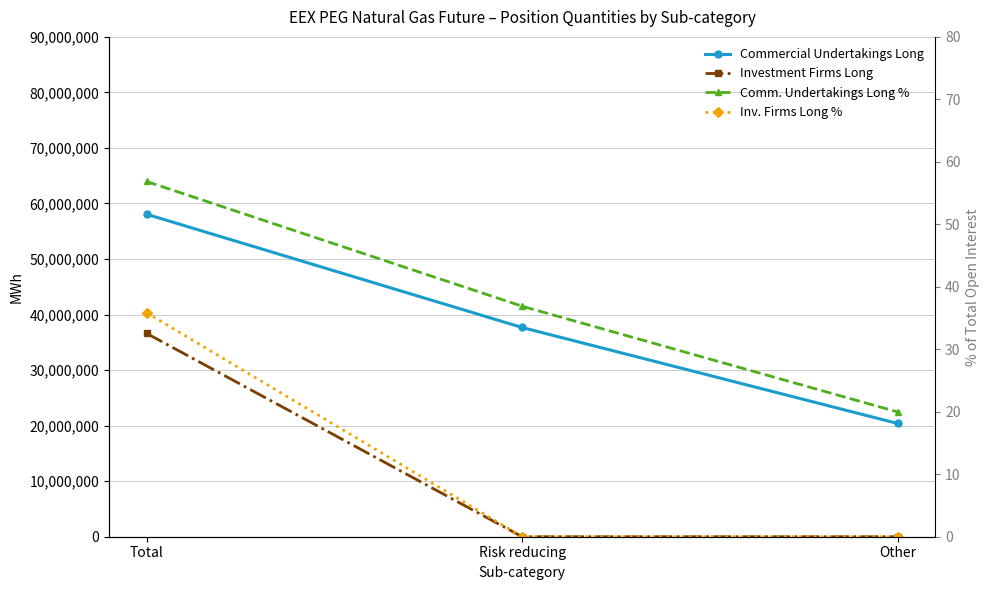

How many lines are shown in the chart?

4